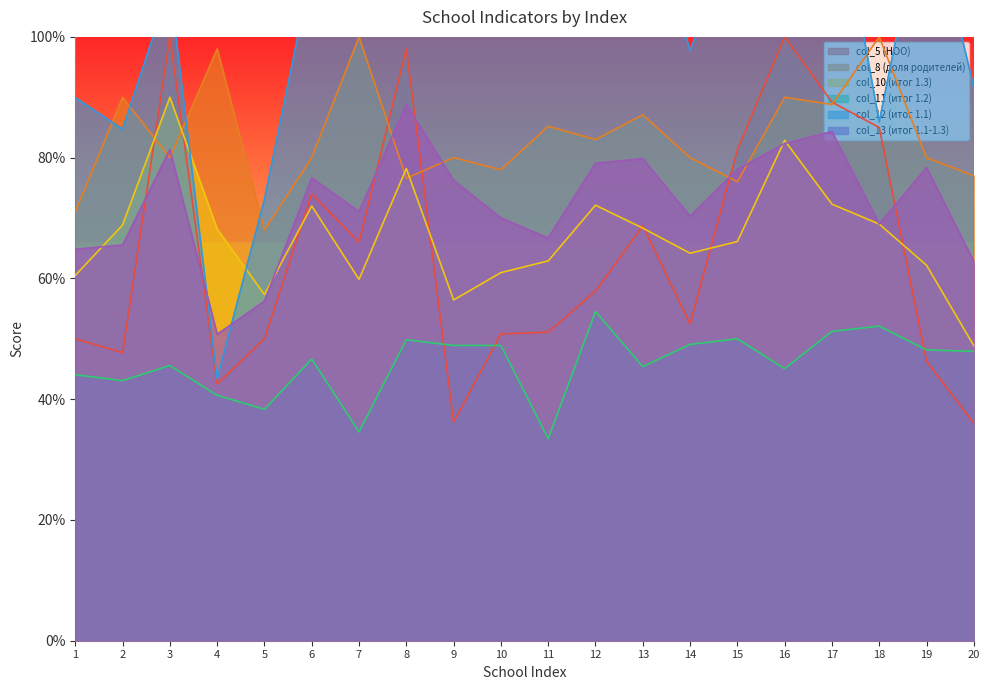

Count the number of categories in the chart.

20